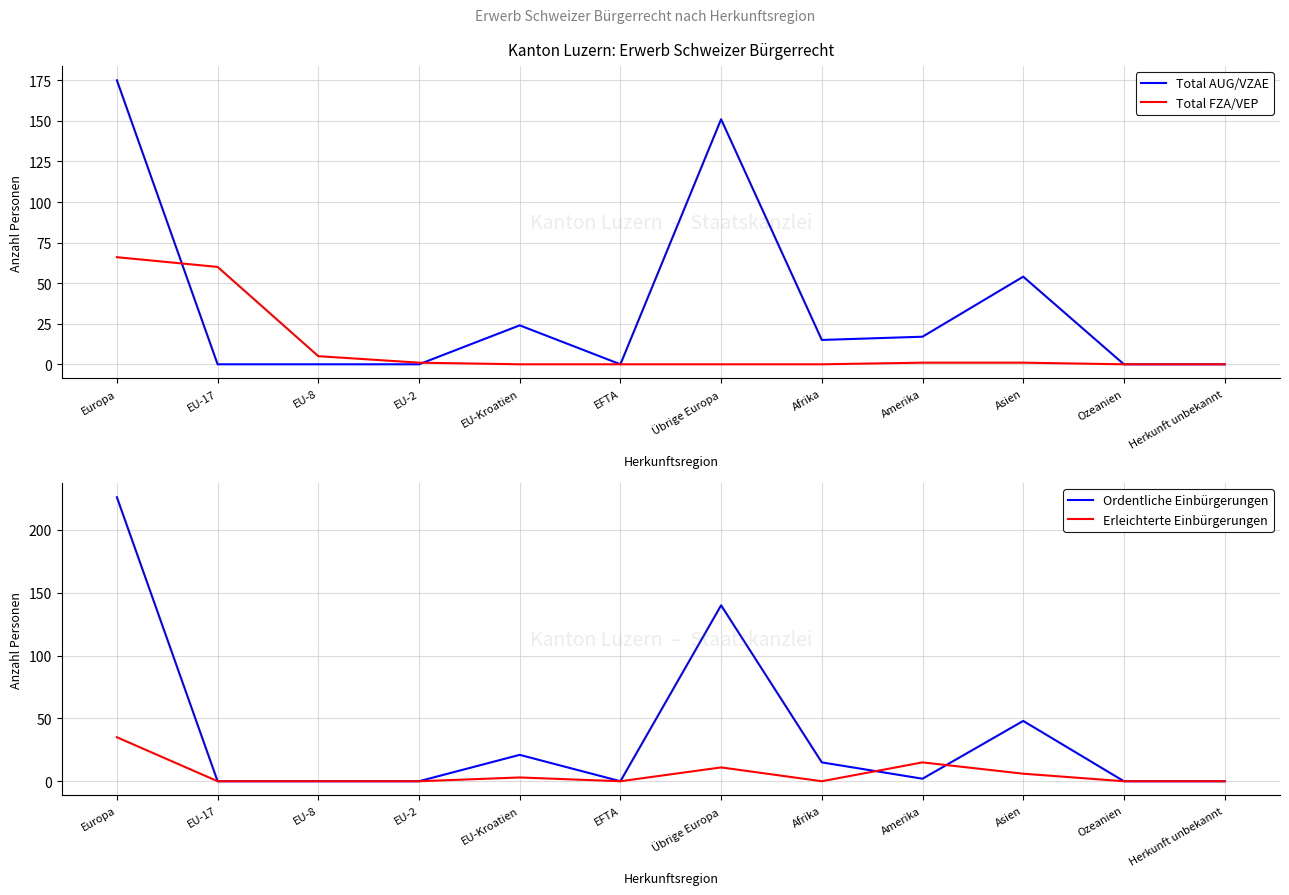

What is the label of the 9th point from the right?

EU-2